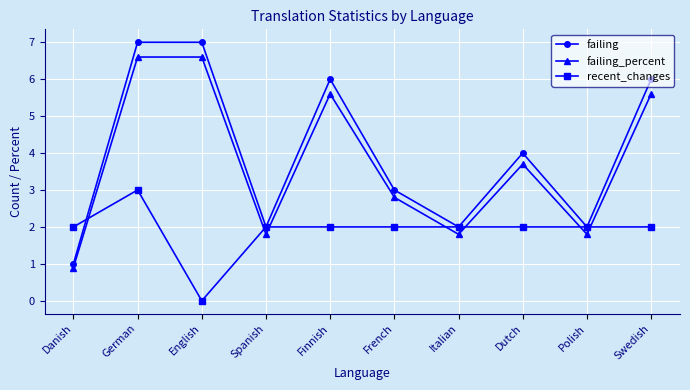

At which category is the sum across all series the highest?

German